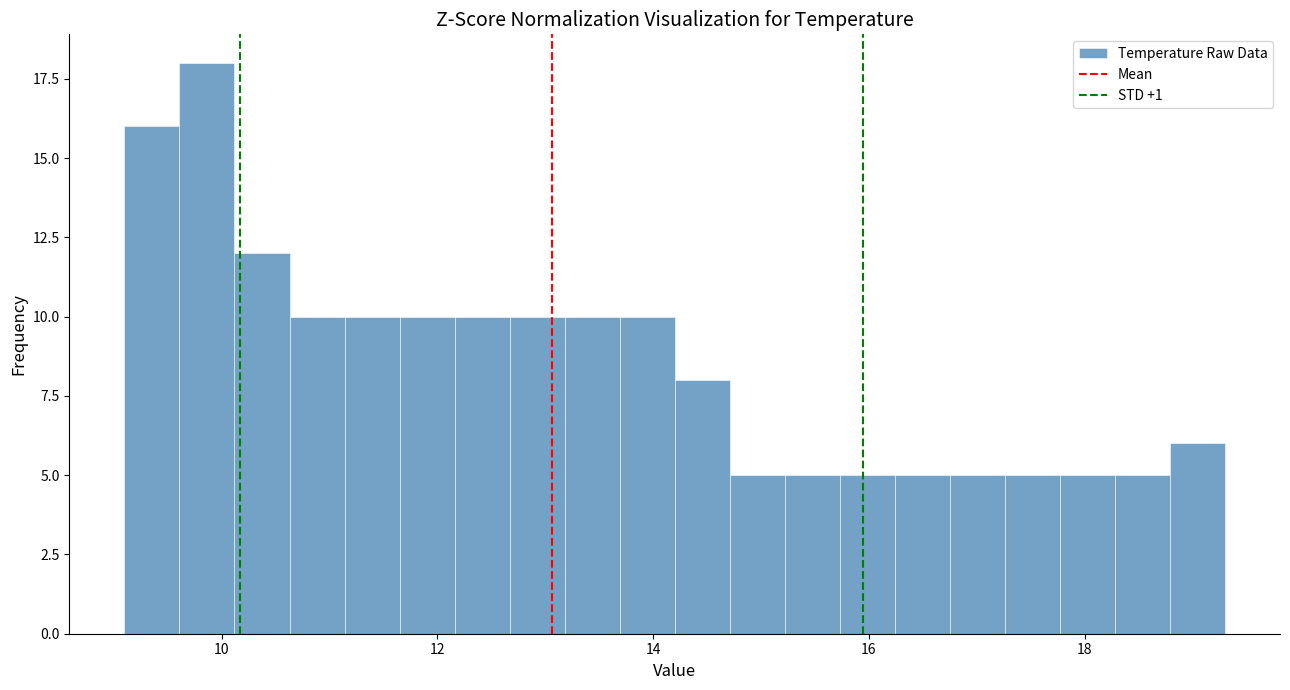

Read against the x-axis, roughly where is the centre of the tallest bar?

9.8